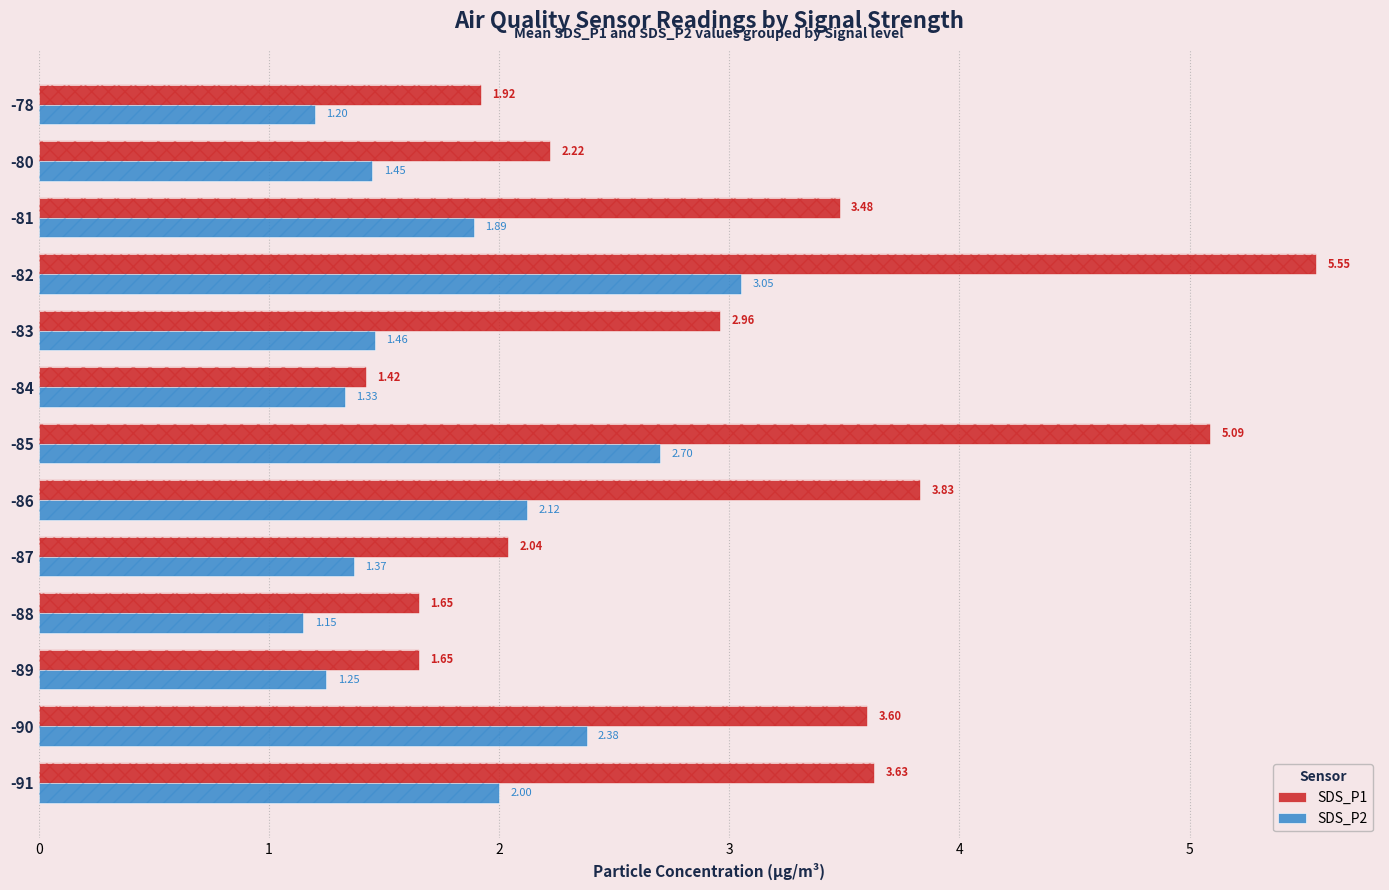

What is the lowest value of the SDS_P2 series?

1.1